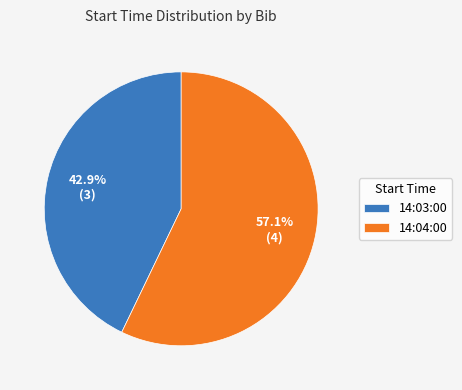

Which slice is the largest?

14:04:00